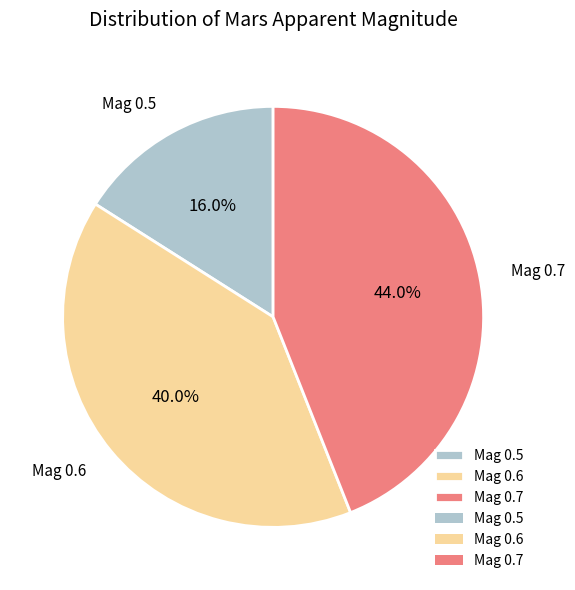

Is Mag 0.5 the majority of the pie?

No